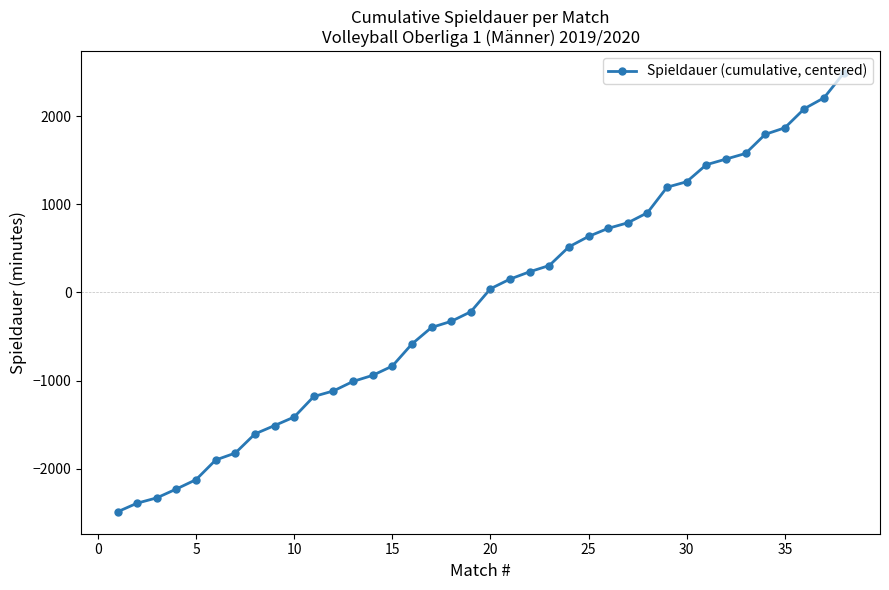

How many categories are shown in the chart?

38